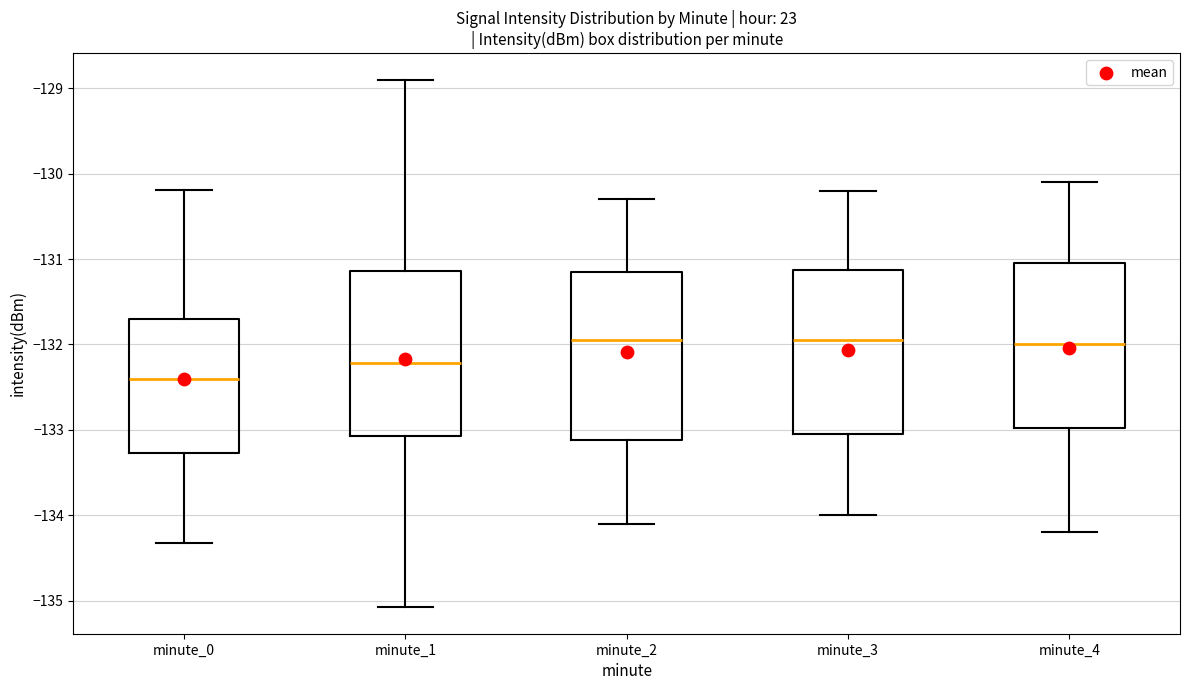

Reading left to right, read every box against the y-axis: the position of its median line, the range the box covers, and the ends of its whiskers. The values are not printed on the chart, so give them approximately, as read against the axis.

minute_0: median -132.4, box -133.3 to -131.7, whiskers -134.3 to -130.2
minute_1: median -132.2, box -133.1 to -131.1, whiskers -135.1 to -128.9
minute_2: median -131.9, box -133.1 to -131.1, whiskers -134.1 to -130.3
minute_3: median -131.9, box -133.0 to -131.1, whiskers -134.0 to -130.2
minute_4: median -132.0, box -133.0 to -131.0, whiskers -134.2 to -130.1